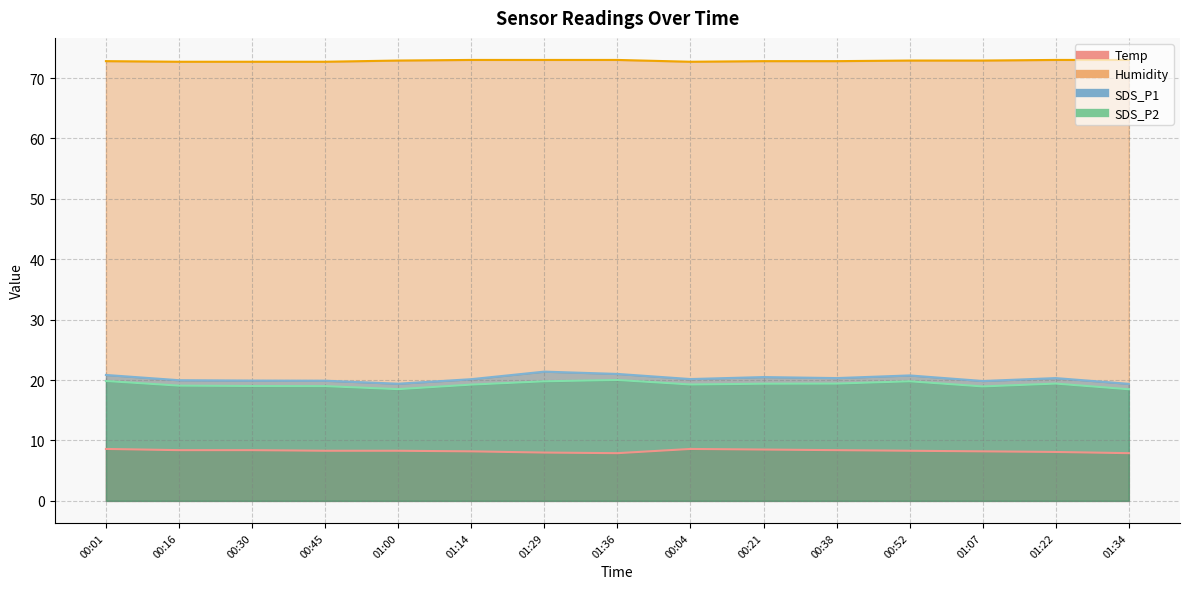

What is the greatest value displayed?

73.0